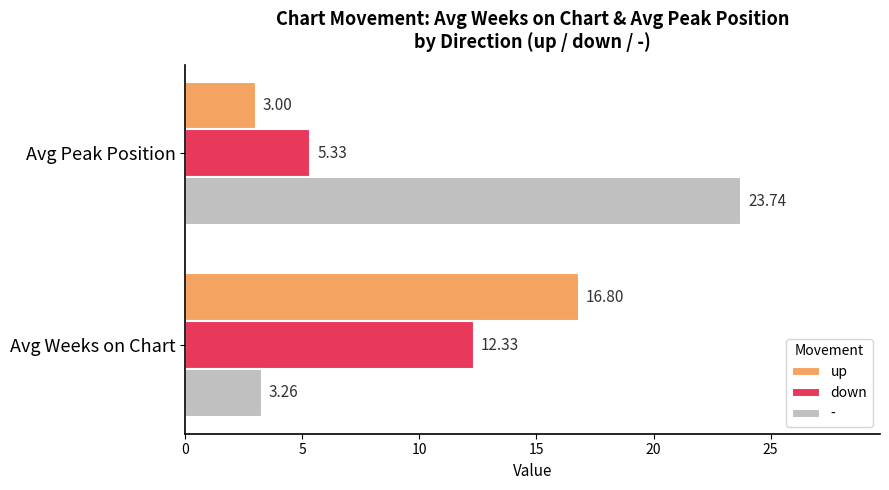

Which series has the largest range (max minus min)?

-